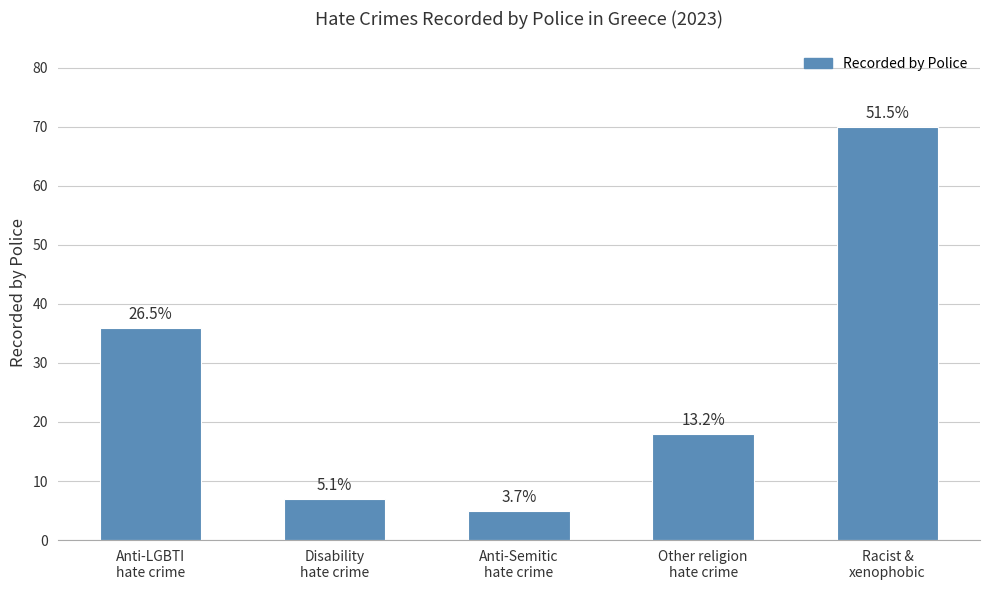

What is the average value?

27